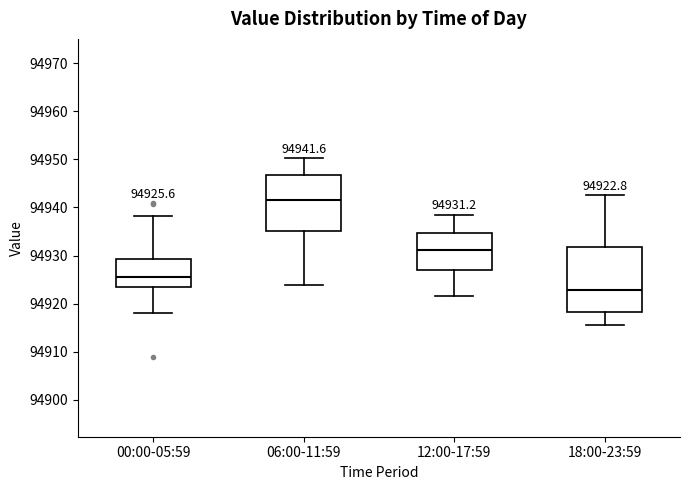

Which box is the tallest, from its lower edge to its upper edge?

18:00-23:59